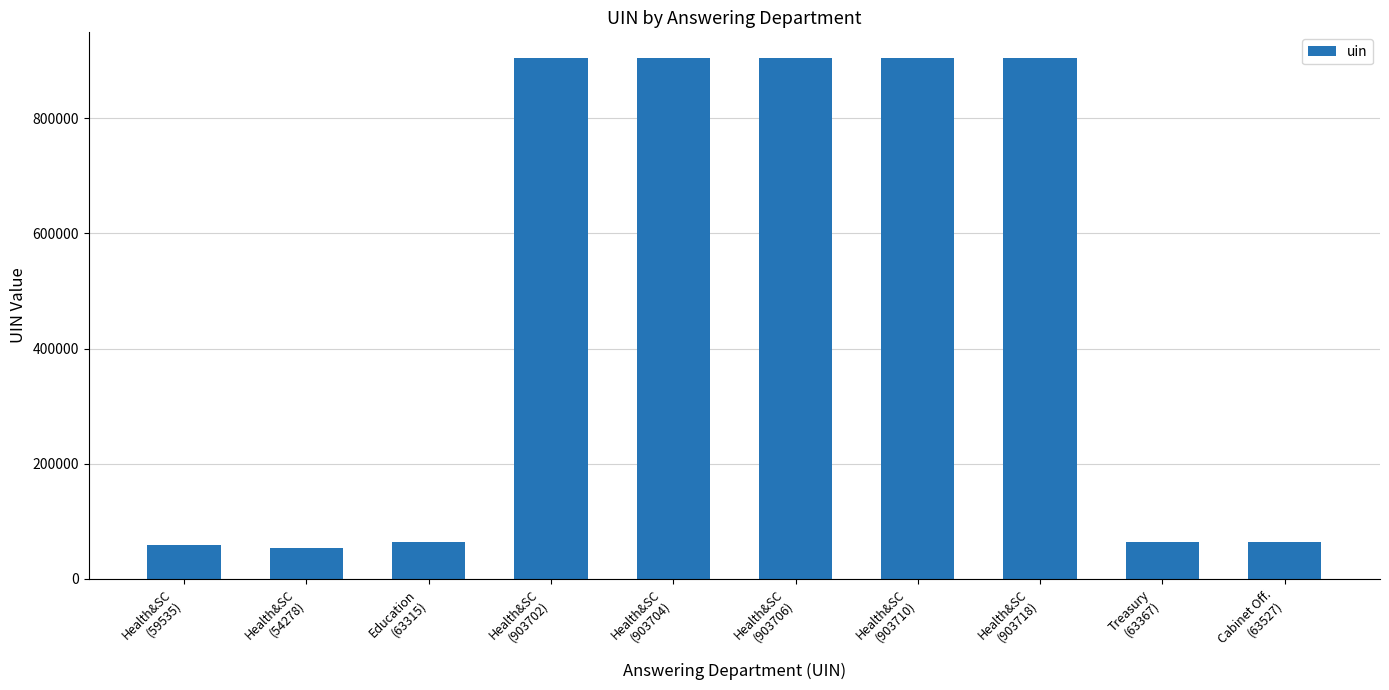

What is the value of the 9th bar from the left?

63367